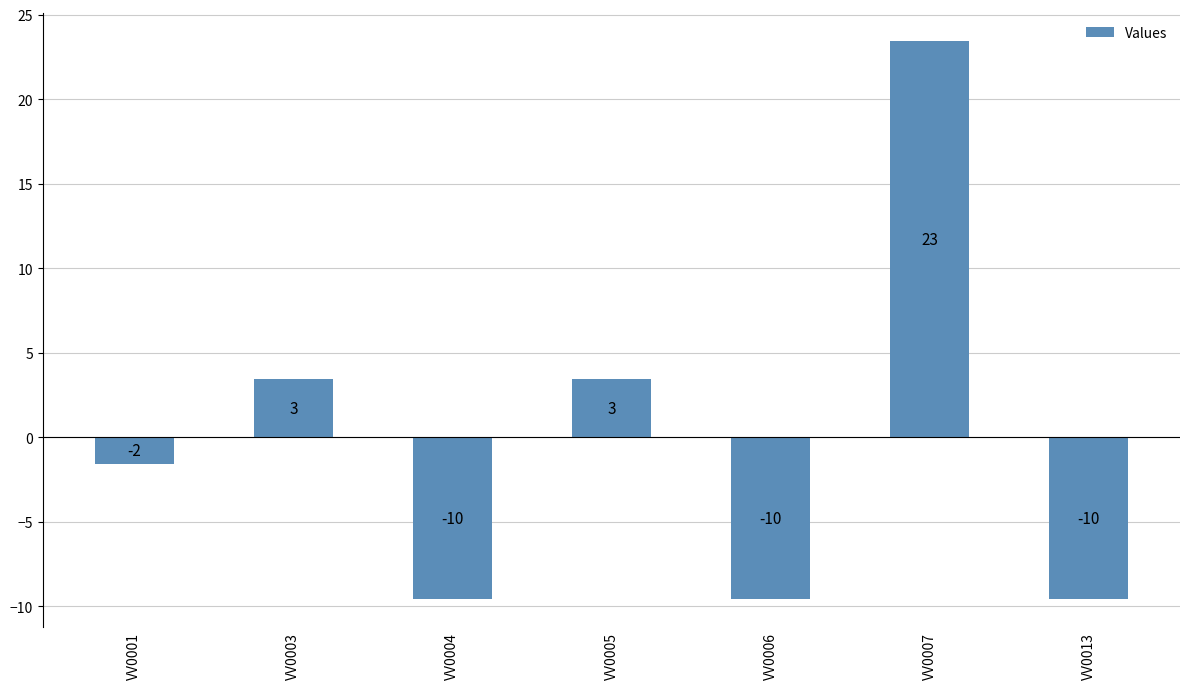

What is the change in value from VV0005 to VV0006?

-13.0